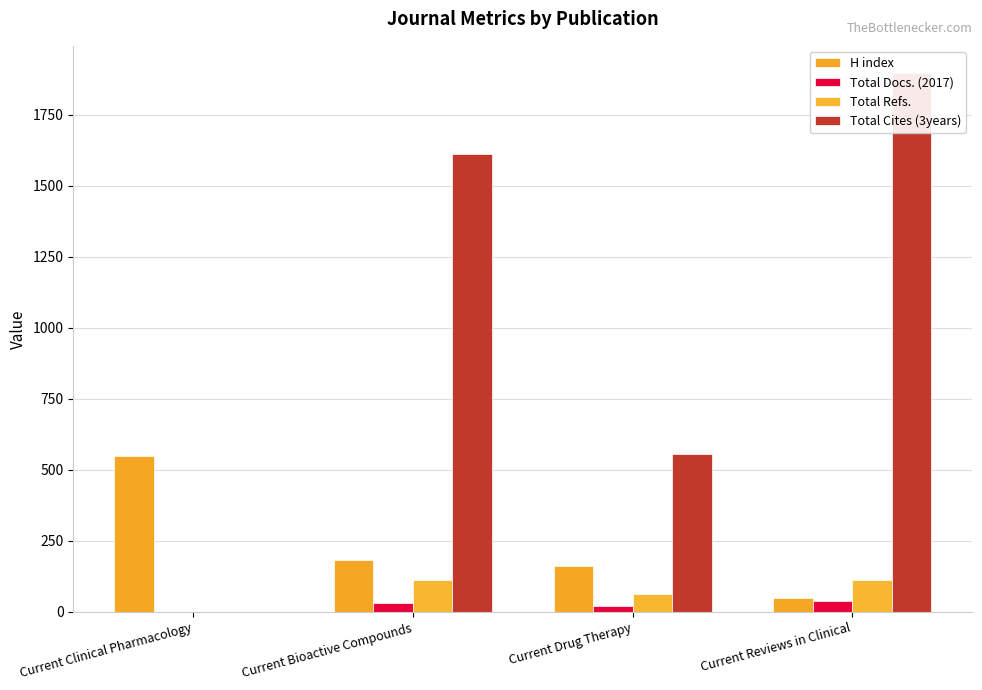

Reading left to right, list all the values displayed in this chart.

H index: Current Clinical Pharmacology=550	Current Bioactive Compounds=183	Current Drug Therapy=161	Current Reviews in Clinical=49
Total Docs. (2017): Current Clinical Pharmacology=0	Current Bioactive Compounds=31	Current Drug Therapy=20	Current Reviews in Clinical=38
Total Refs.: Current Clinical Pharmacology=0	Current Bioactive Compounds=113	Current Drug Therapy=63	Current Reviews in Clinical=113
Total Cites (3years): Current Clinical Pharmacology=0	Current Bioactive Compounds=1610	Current Drug Therapy=556	Current Reviews in Clinical=1897